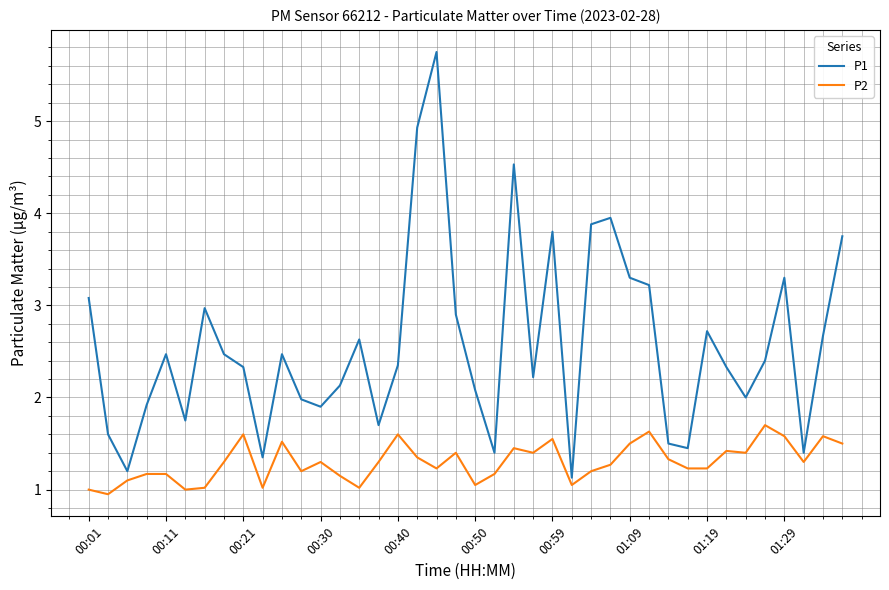

What is the minimum value for P1?

1.1